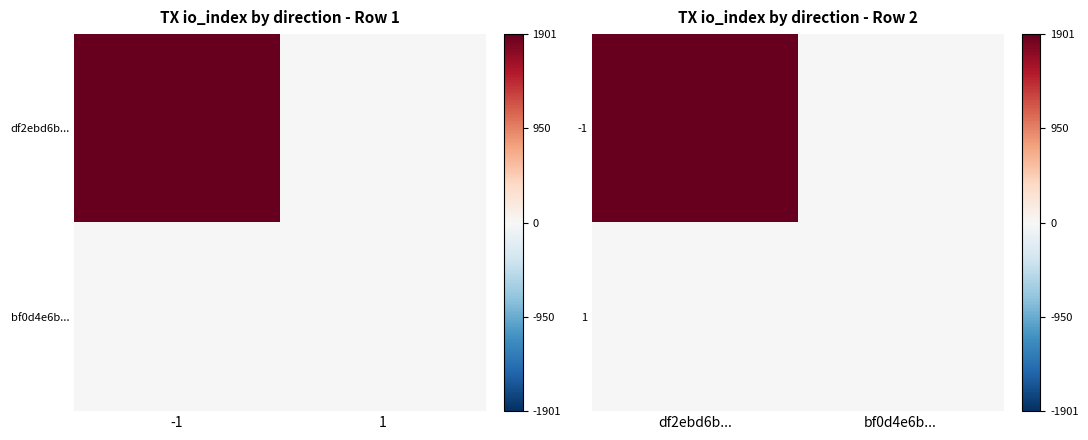

At which category does the chart reach its peak across all series?

df2ebd6b...